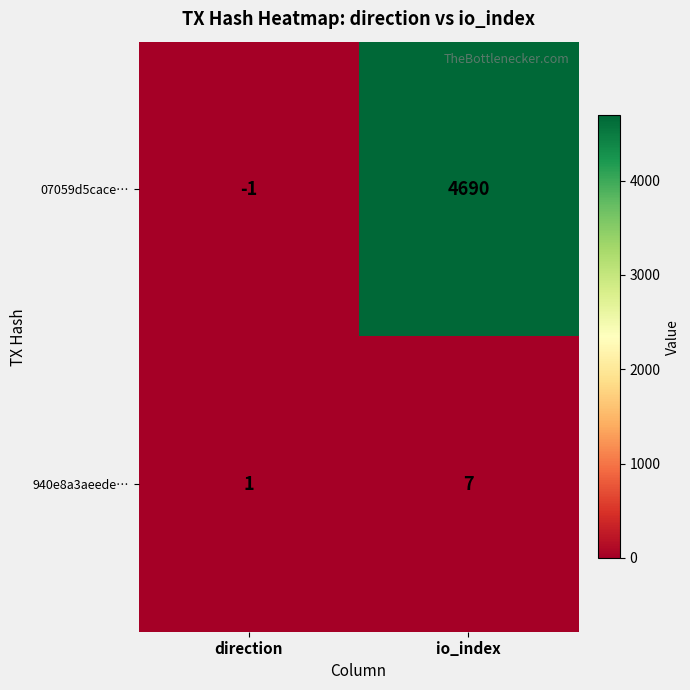

Reading left to right, what are all the values shown in this chart?

07059d5cace…: direction=-1	io_index=4690
940e8a3aeede…: direction=1	io_index=7